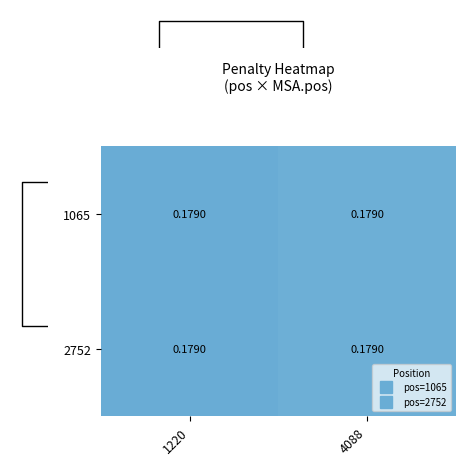

Count the number of categories in the chart.

2